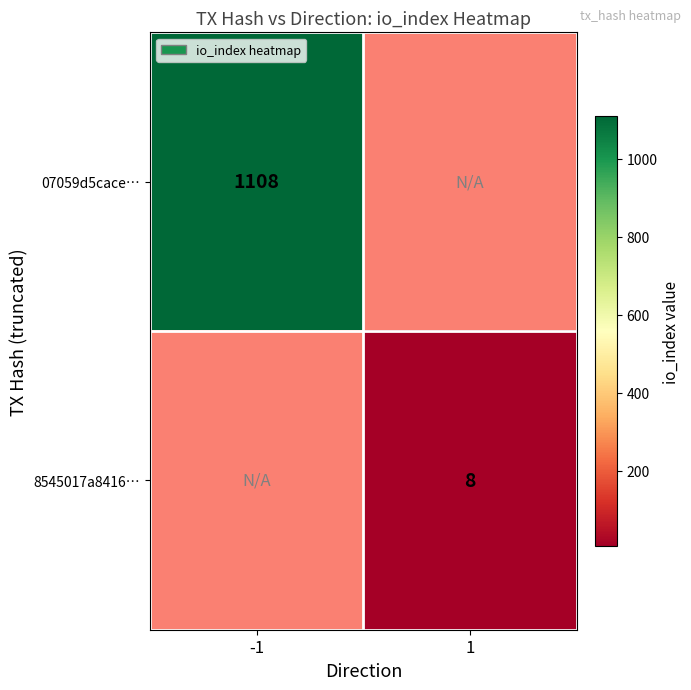

True or false: 8545017a8416… has a value of 8 at 1.

True